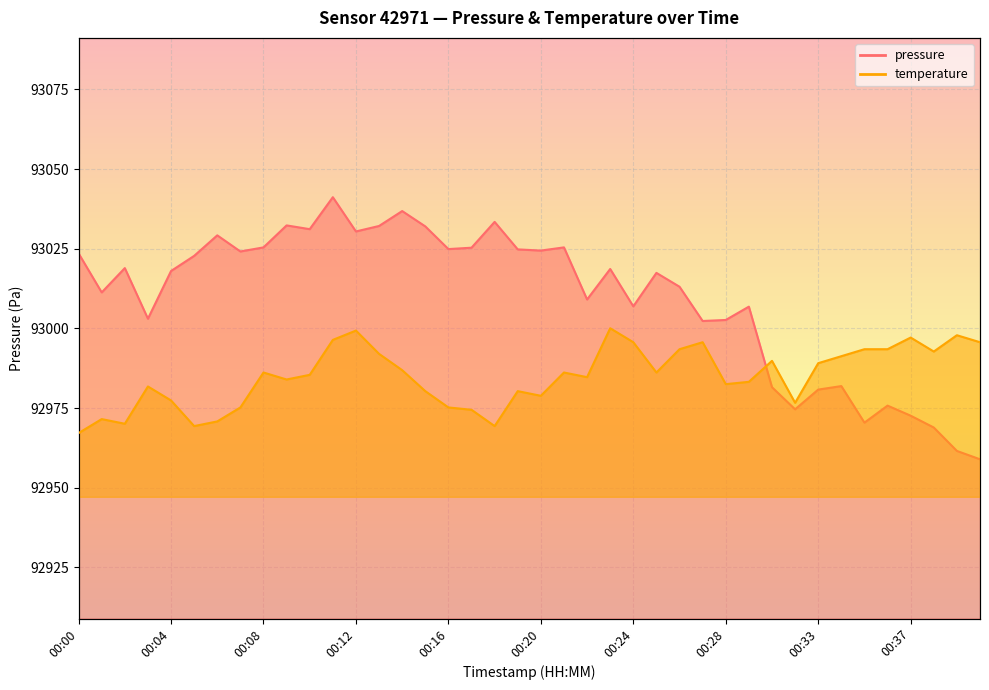

What is the difference between the highest and lowest values at 00:22?

24.4